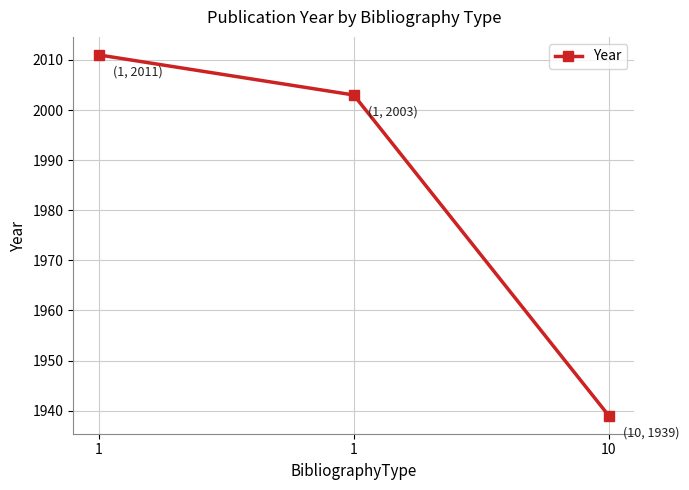

What is the sum of all values?

5953